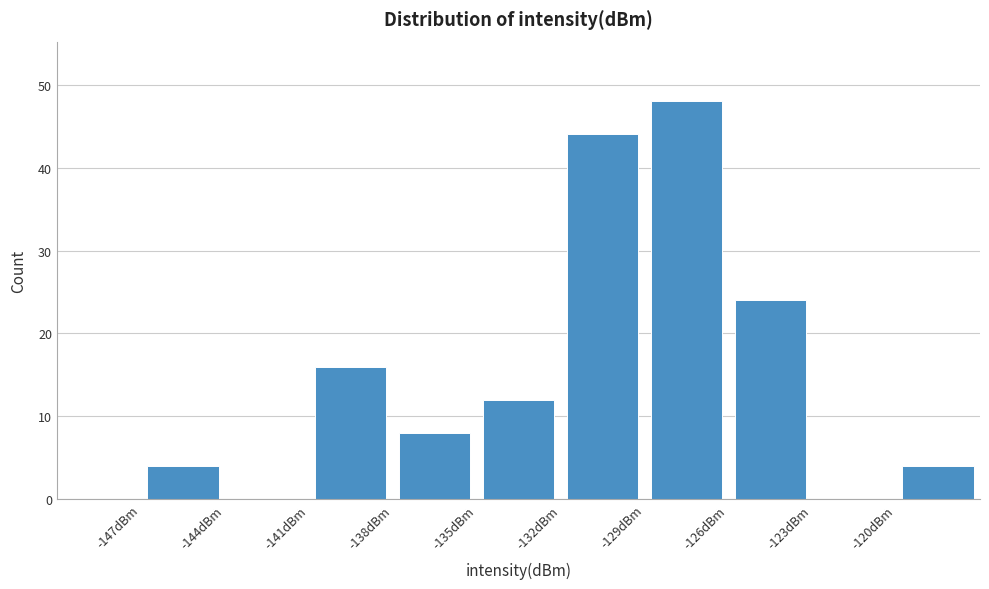

How tall is the bar that spans -141 to -138 on the x-axis? The values are not printed on the chart, so give them approximately, as read against the axis.

16